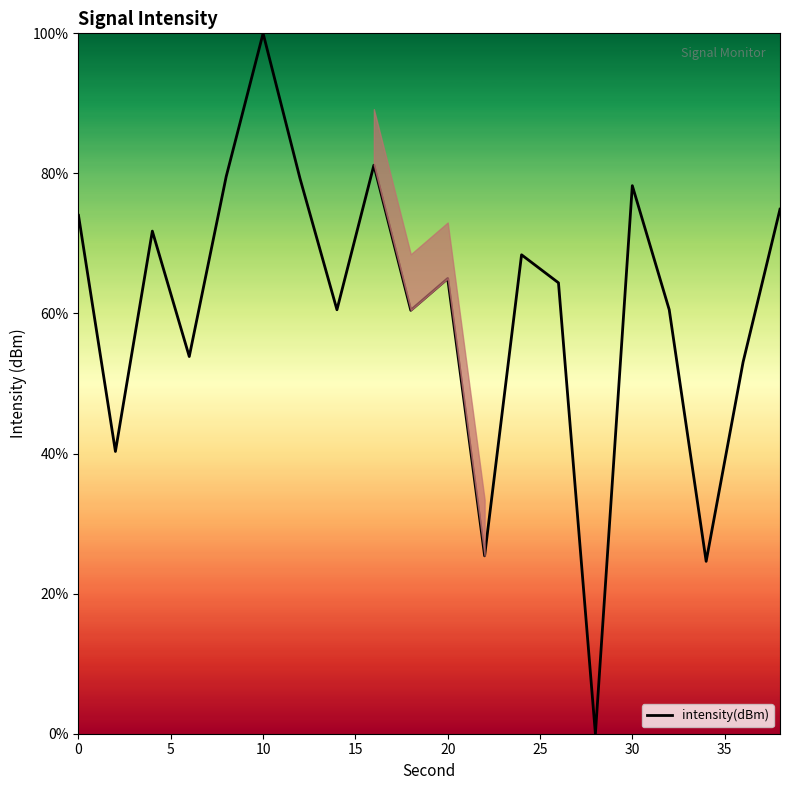

What is the difference between the maximum and minimum values?

100.0